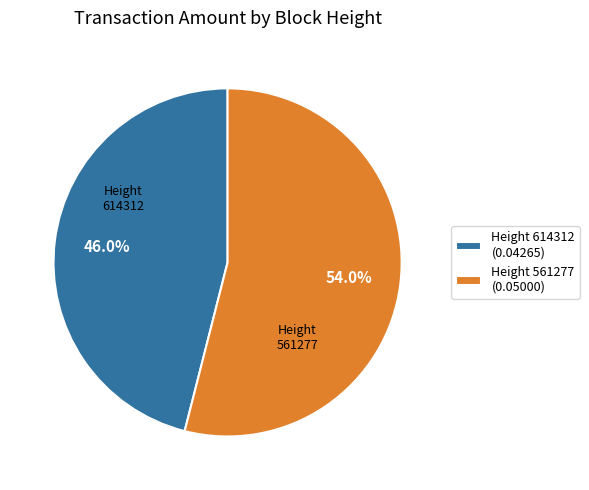

Count the number of slices in the pie.

2